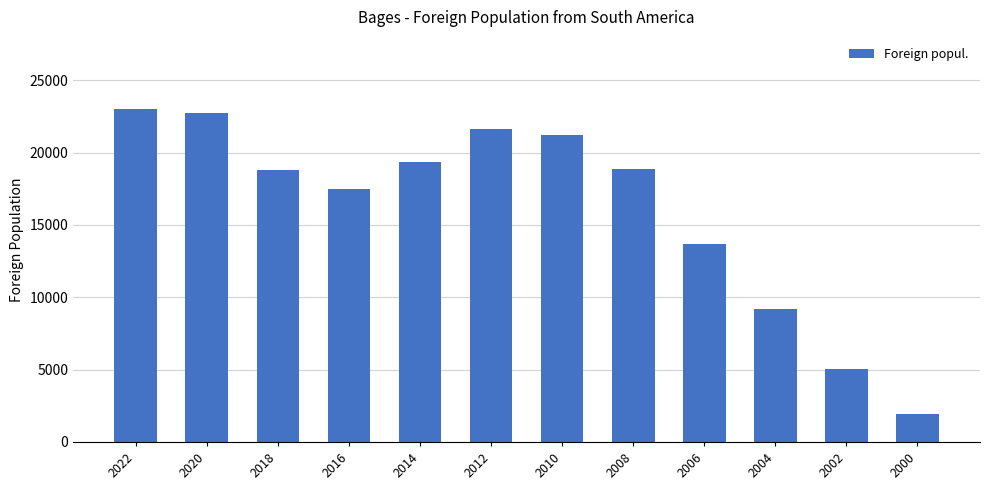

How many series are shown in this chart?

1